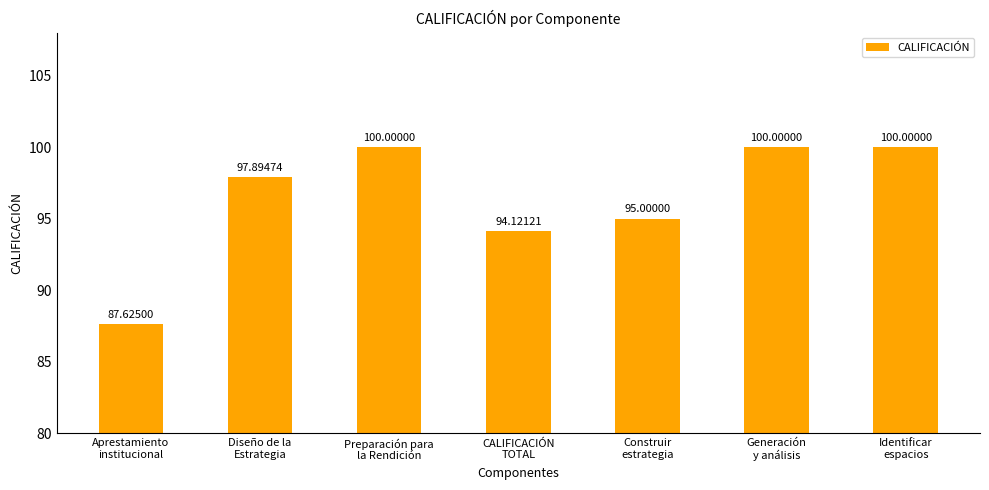

Reading left to right, extract all data points from this chart.

Aprestamiento
institucional=87.6	Diseño de la
Estrategia=97.9	Preparación para
la Rendición=100.0	CALIFICACIÓN
TOTAL=94.1	Construir
estrategia=95.0	Generación
y análisis=100.0	Identificar
espacios=100.0